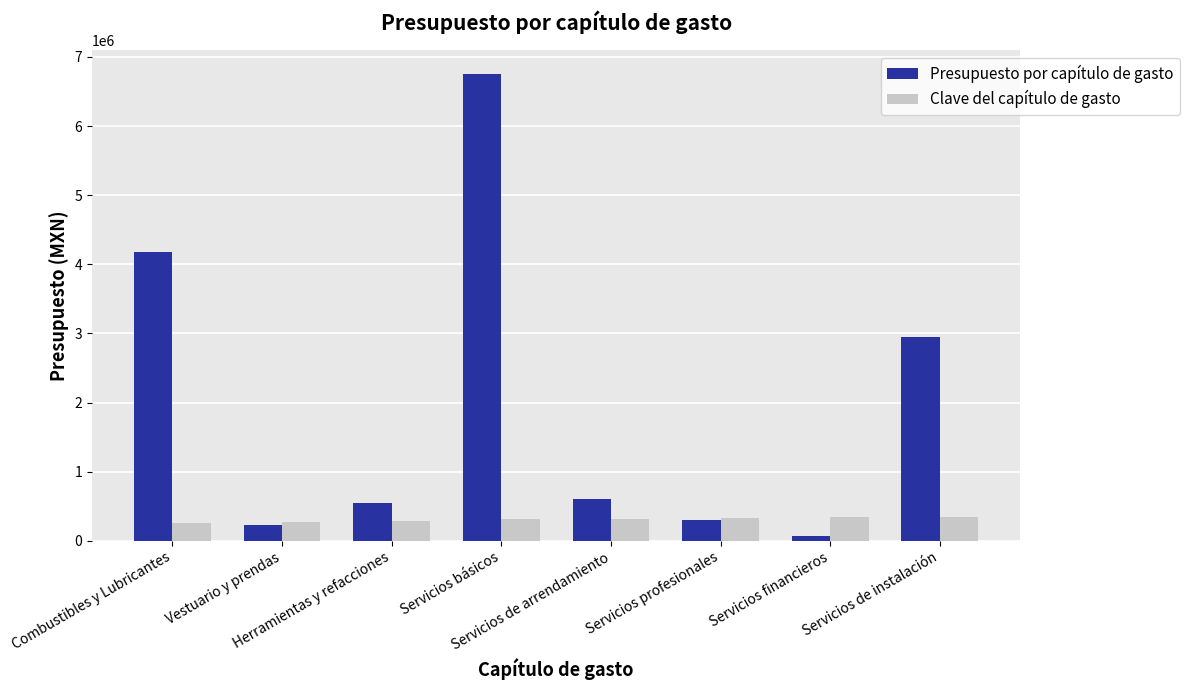

What is the greatest value displayed?

6754764.5